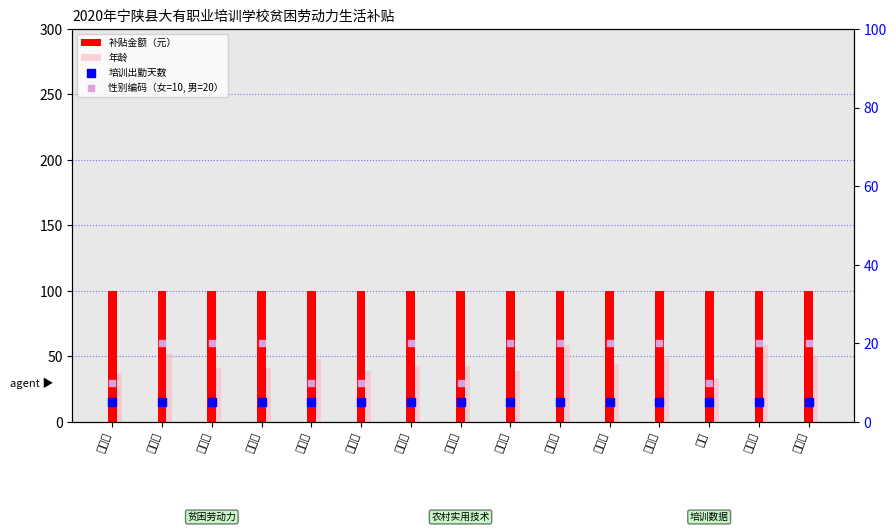

Is the value of 培训出勤天数 at 王孝宏 greater than the value of 年龄 at 方塔莲?

No